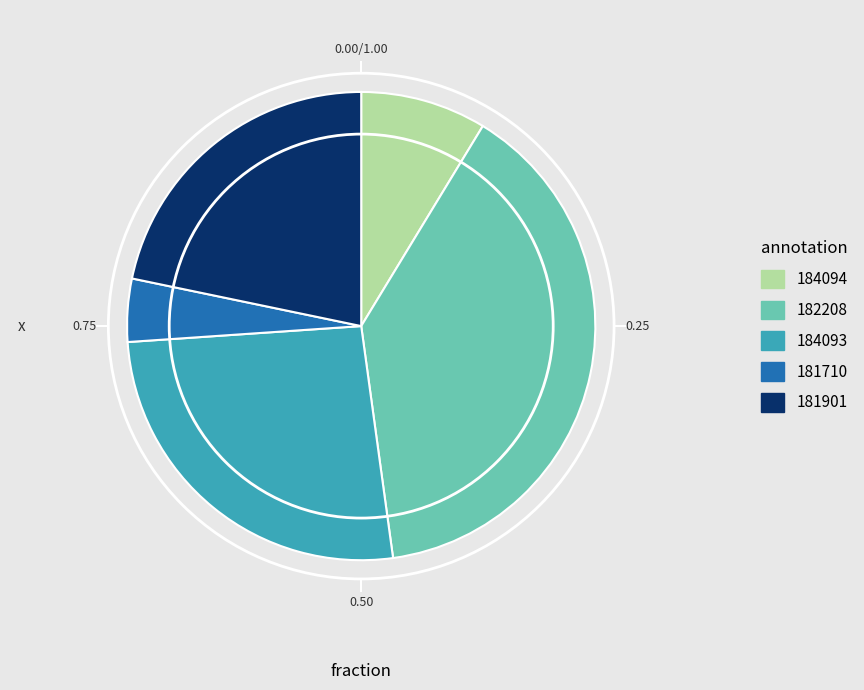

Which category has the smallest portion of the pie?

181710